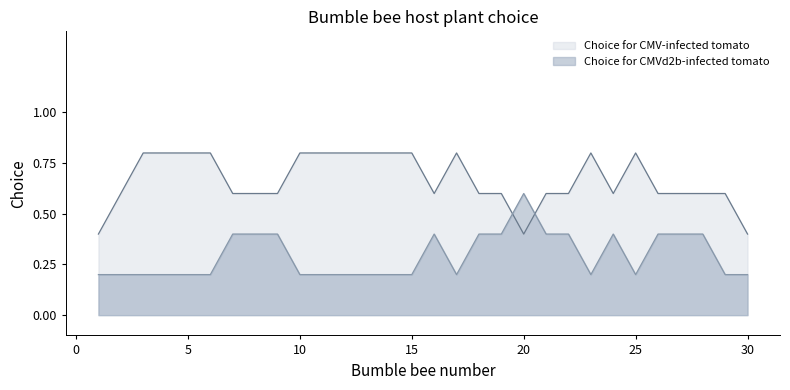

Which series has the largest range (max minus min)?

Choice for CMVd2b-infected tomato